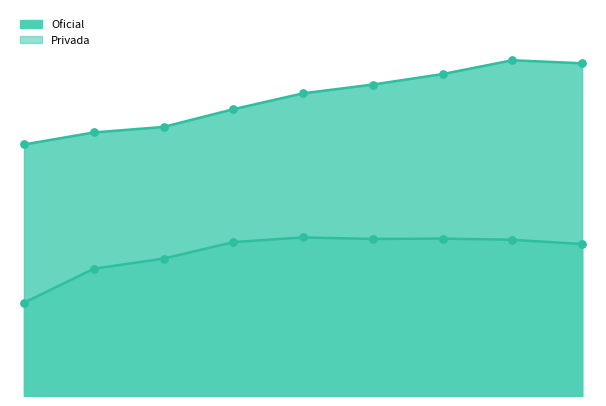

At how many categories does at least one series exceed 167464?

9